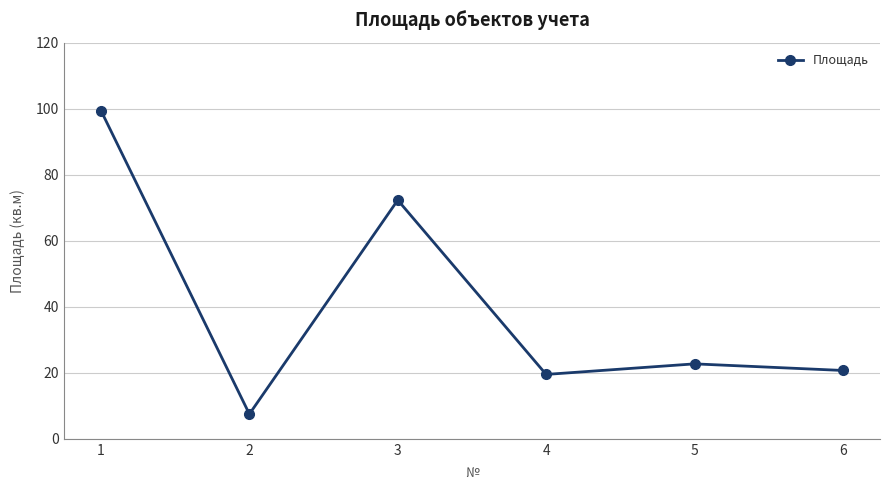

Between 6 and 4, which is larger?

6